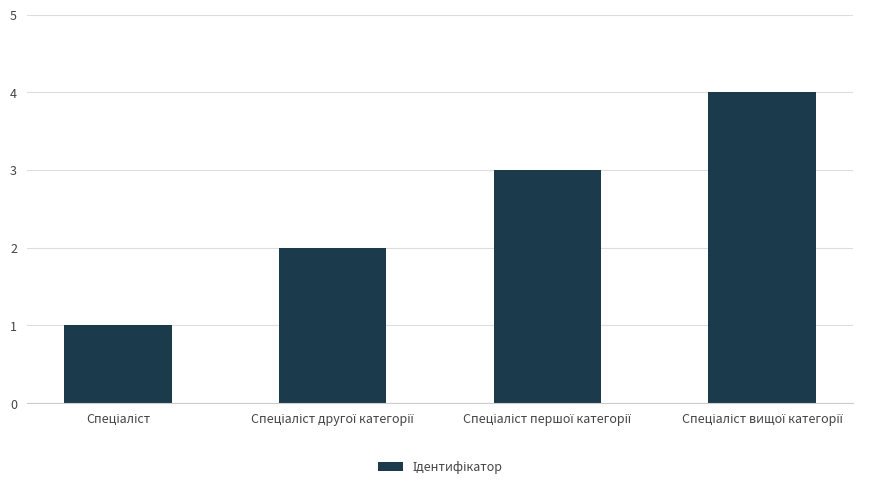

How many data points does each series have?

4